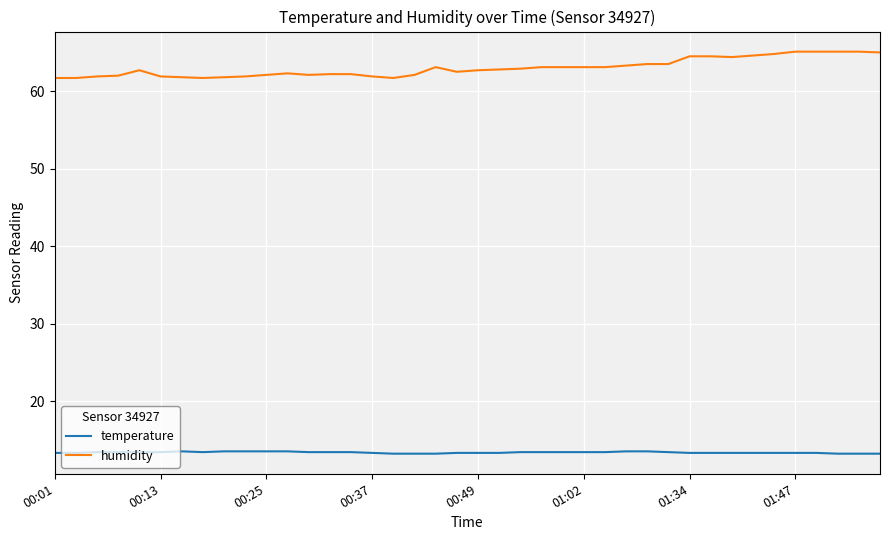

How many distinct data groups are displayed?

2